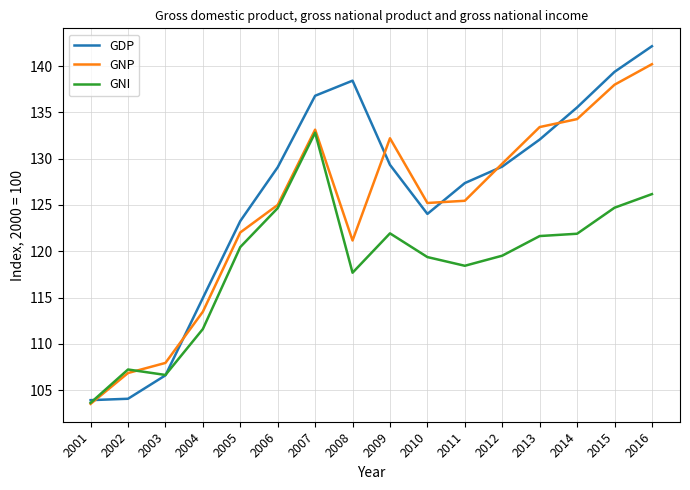

After their last crossing, which series has the higher values: GDP or GNP?

GDP